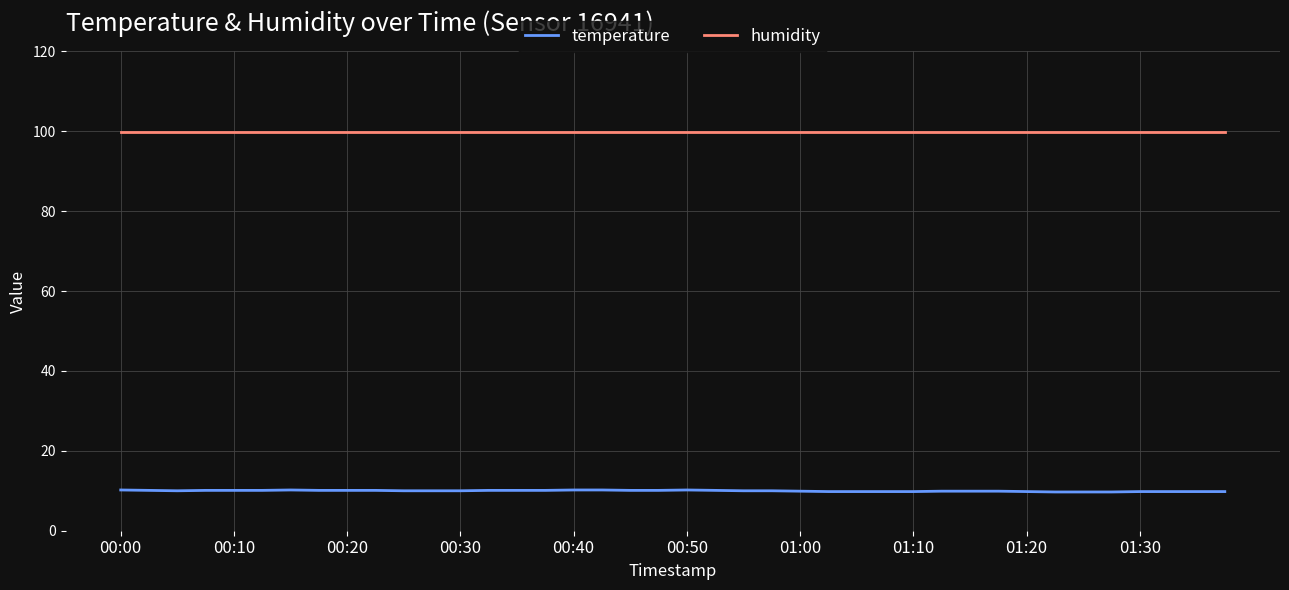

List the series in order of their overall mean, lowest first.

temperature, humidity